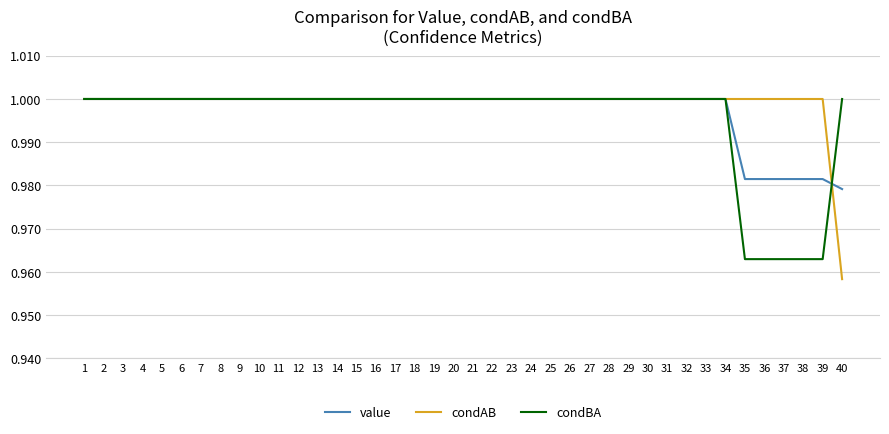

What are all the series names shown in the legend?

value, condAB, condBA